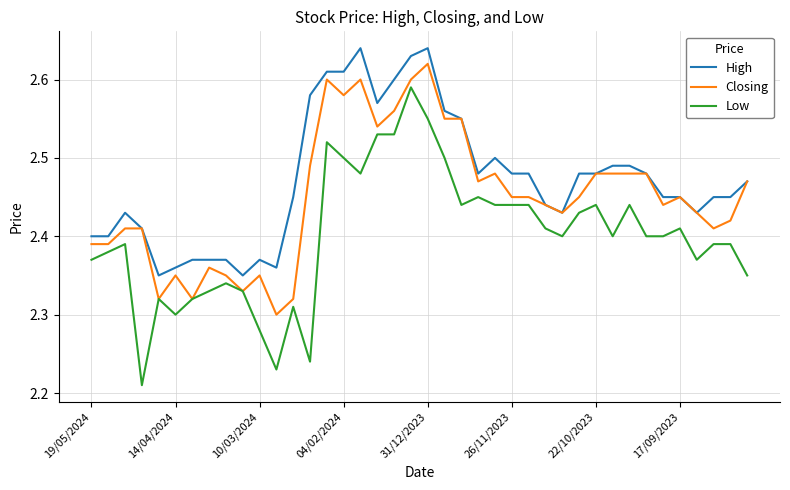

Rank the series by their average value, from lowest to highest.

Low, Closing, High